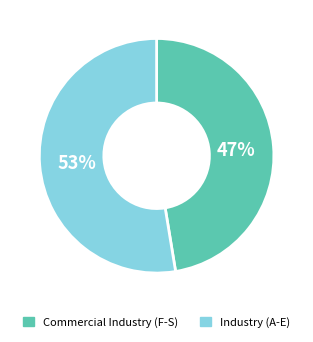

To the nearest percent, what is the average slice percentage?

50%